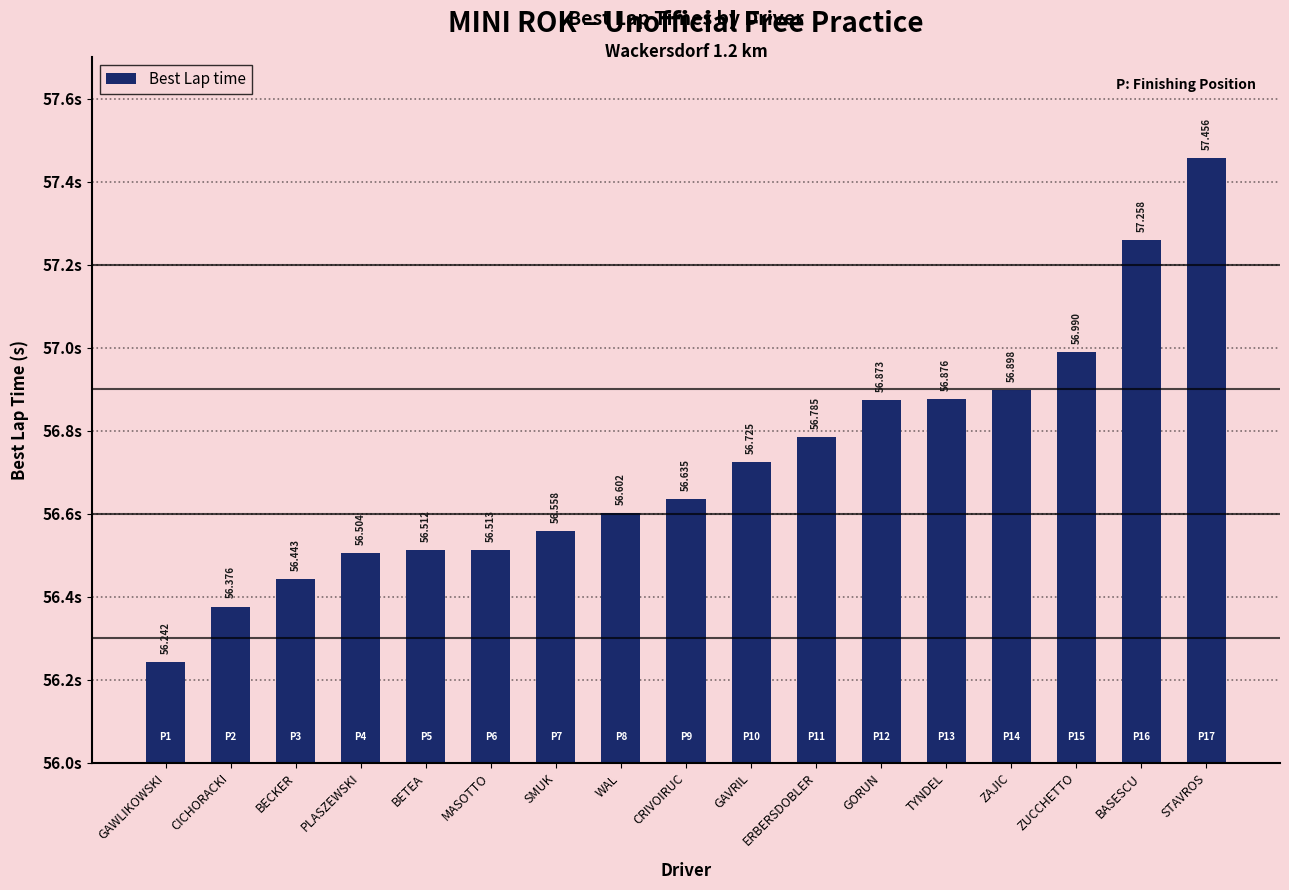

The chart shows a value of 86.9 at GAWLIKOWSKI. True or false?

False